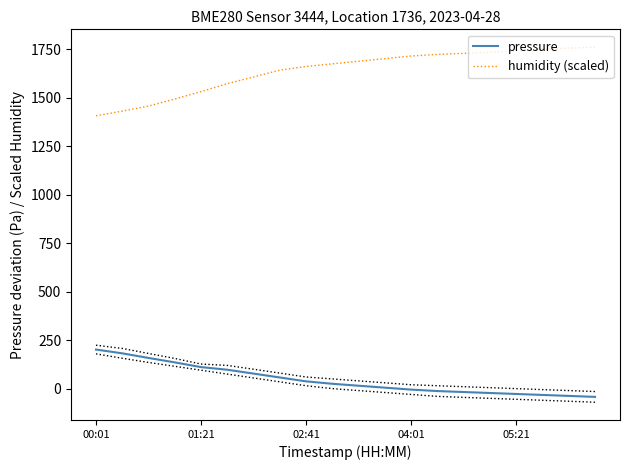

What is the sum of all humidity (scaled) values?

32764.5